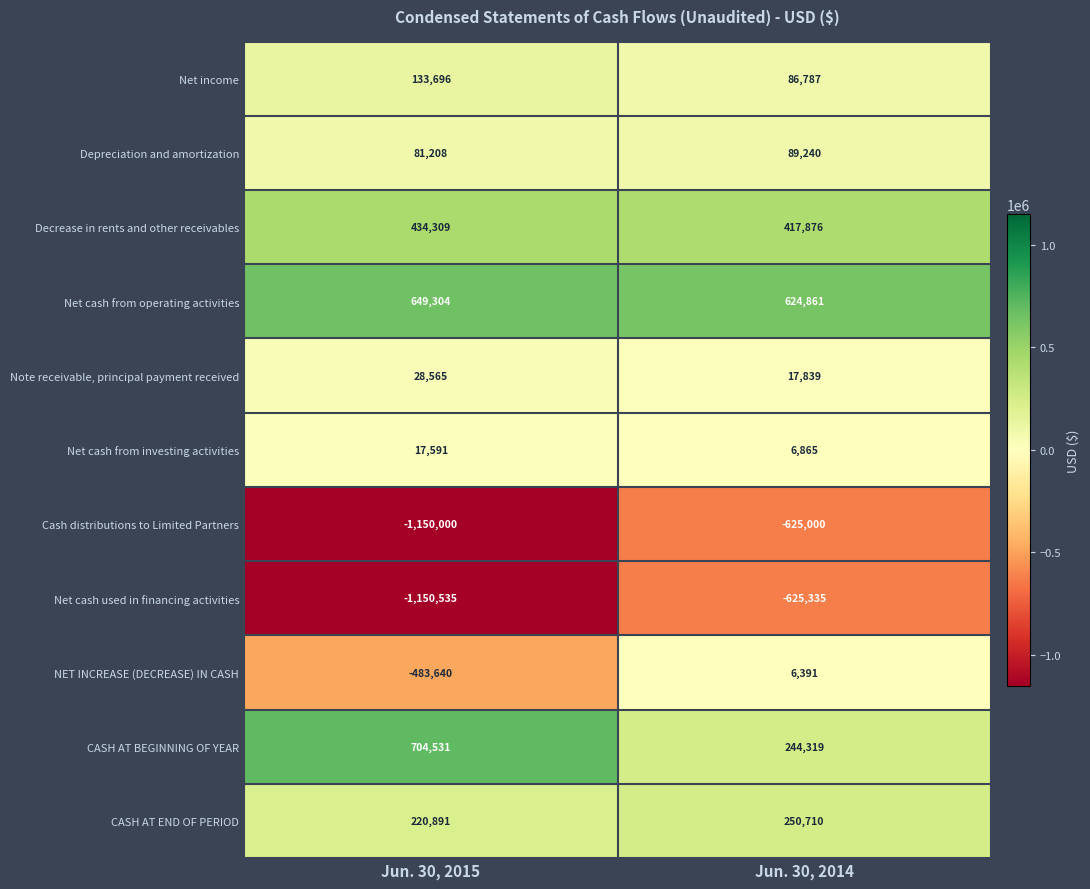

How many distinct data groups are displayed?

11